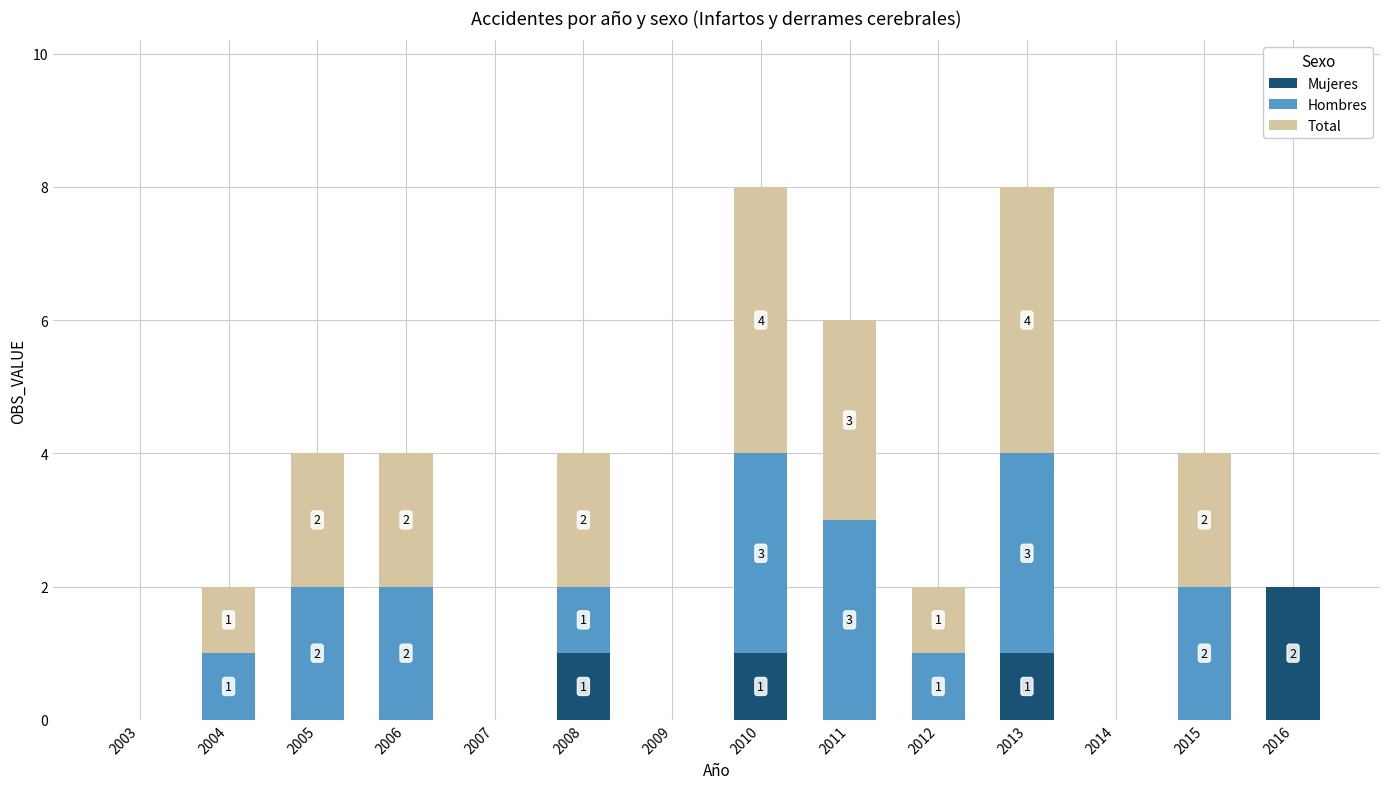

The Mujeres series shows 1 at 2007. True or false?

False